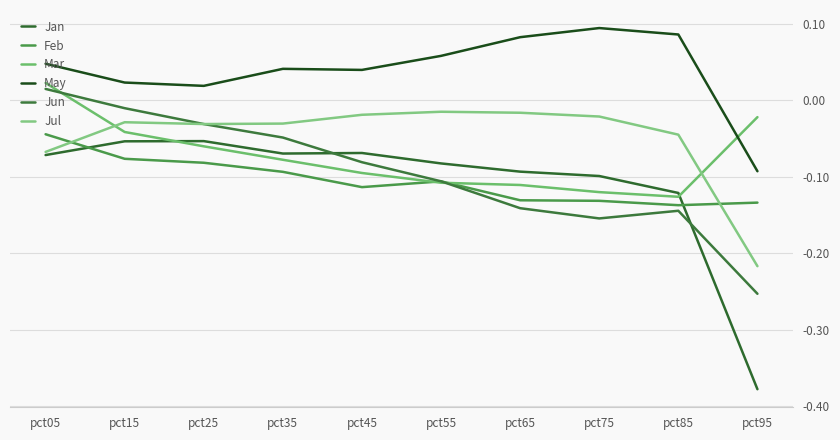

At which category does Jun reach its first local peak?

pct85